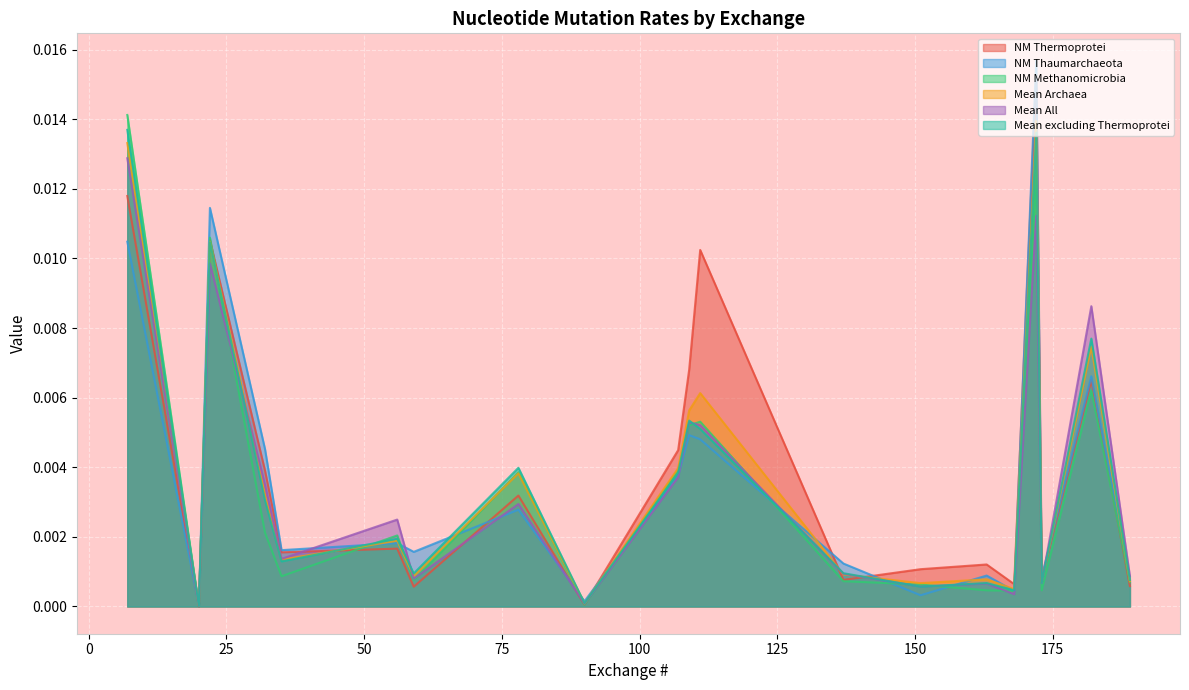

The NM Methanomicrobia series shows 0.0 at 59. True or false?

True